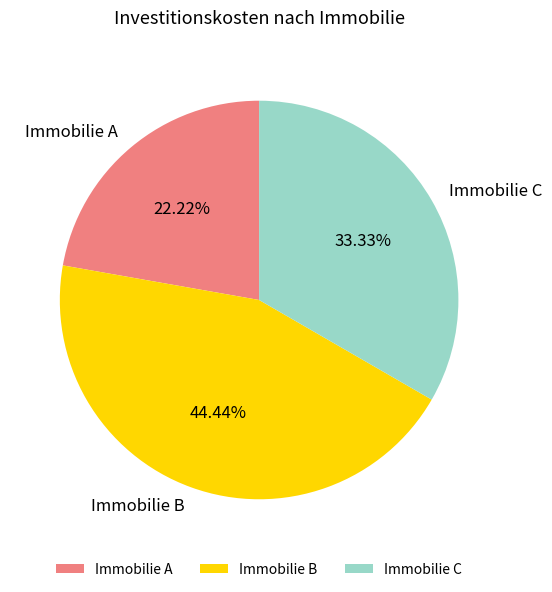

Is it true that Immobilie A is 22% of the pie?

True